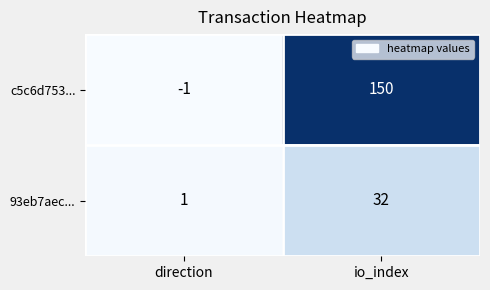

What is the difference between the highest and lowest values at direction?

2